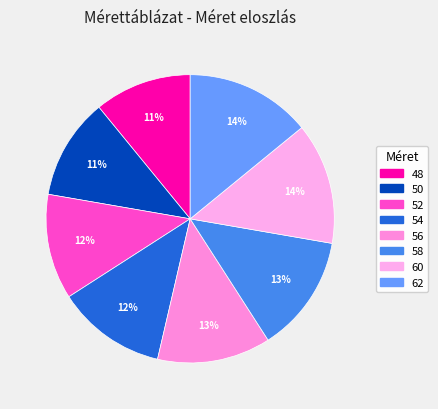

Between 62 and 54, which is larger?

62